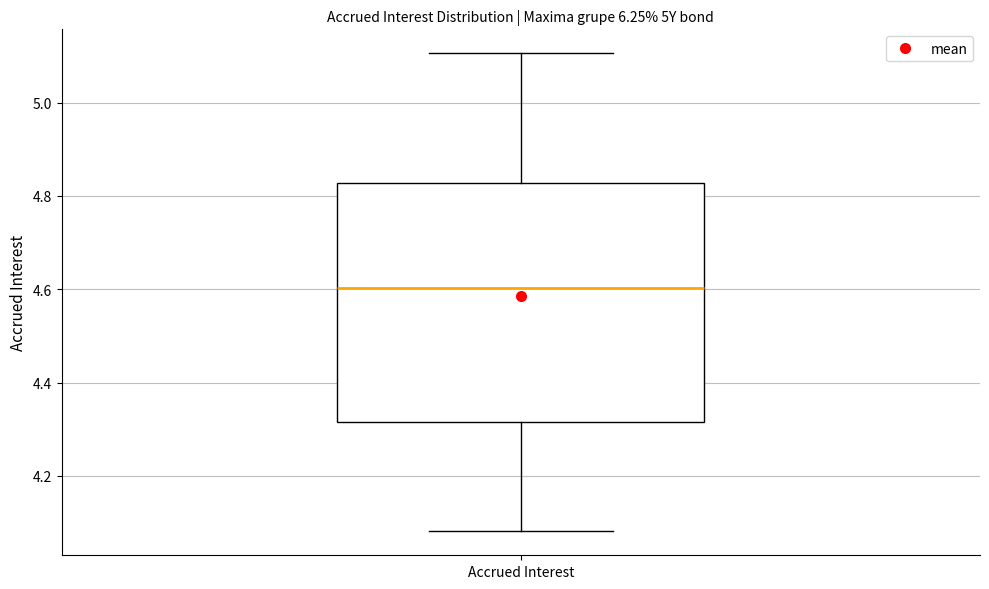

Where does the lower whisker of the box for Accrued Interest end on the y-axis? The values are not printed on the chart, so give them approximately, as read against the axis.

4.08